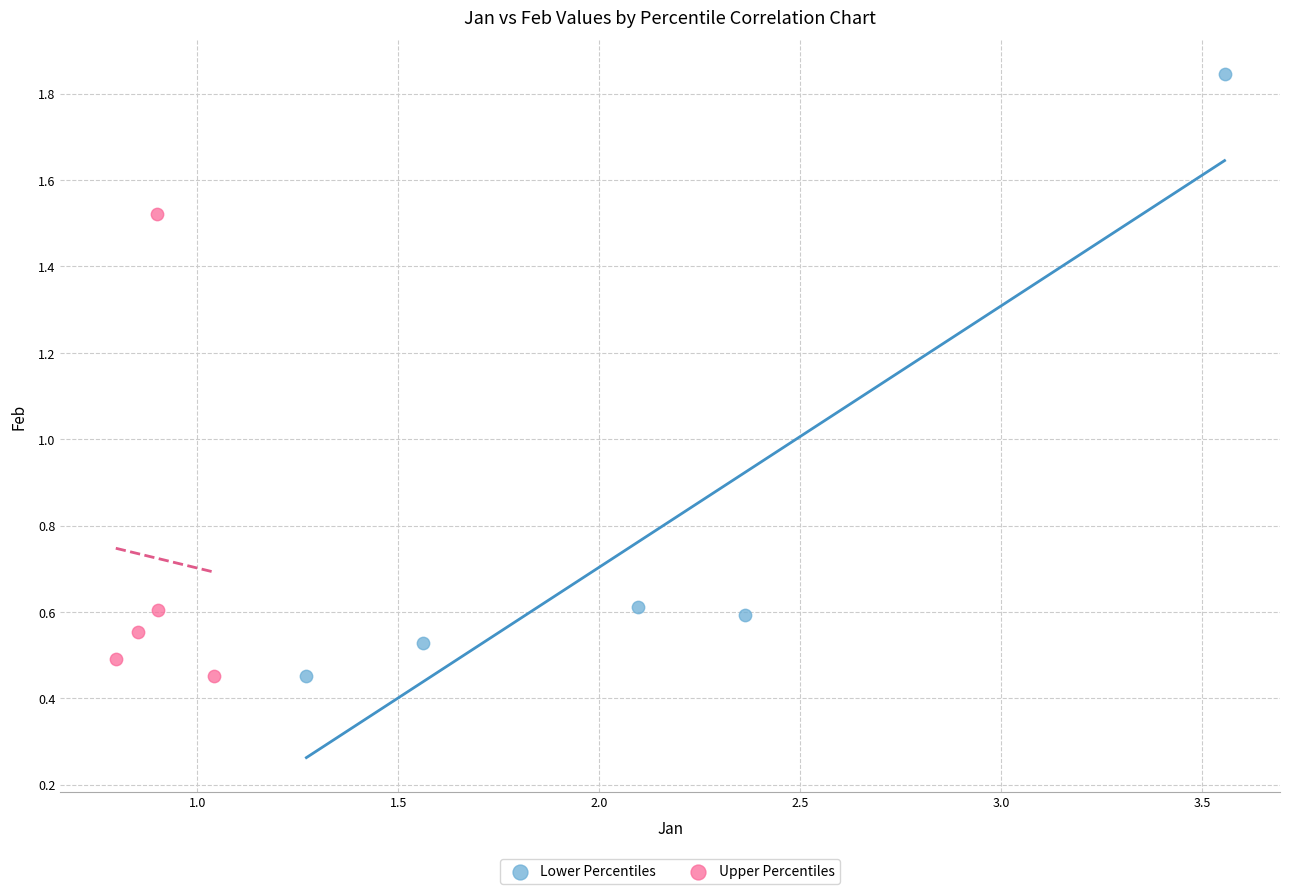

What are all the series names shown in the legend?

Lower Percentiles, Upper Percentiles